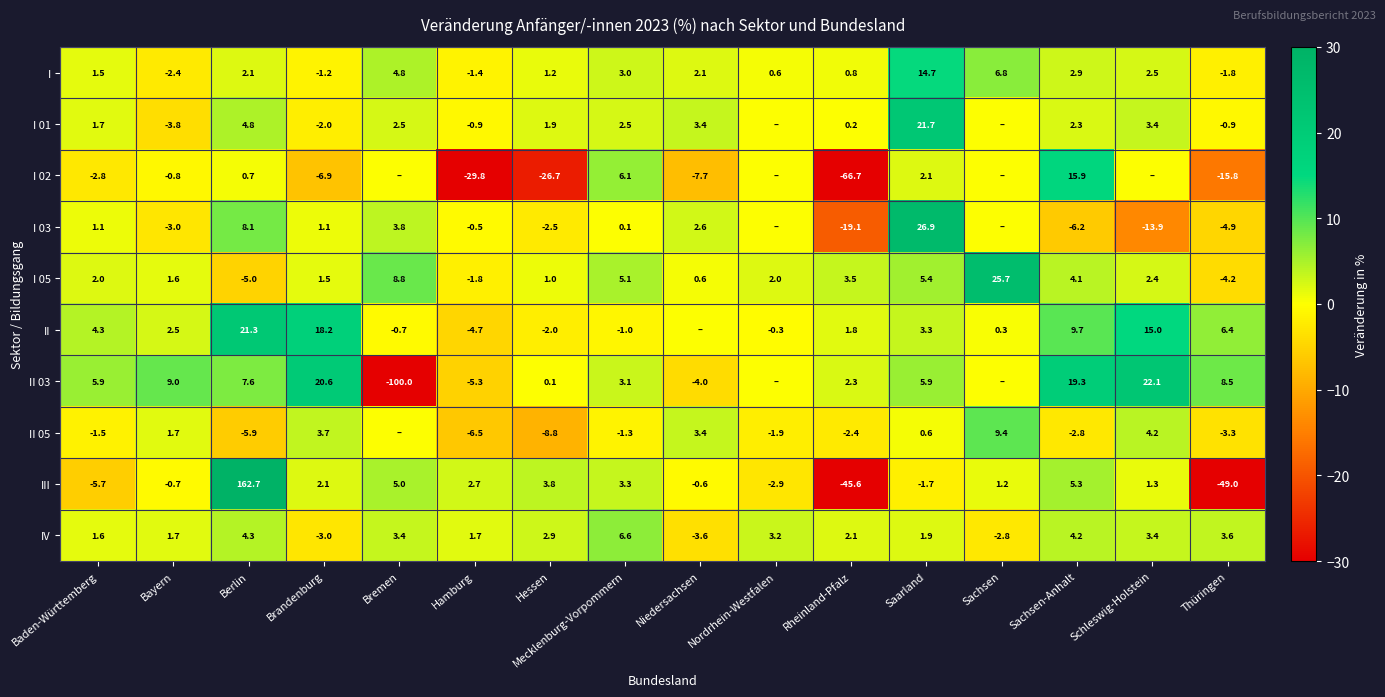

What is the minimum value for I 05?

-5.0